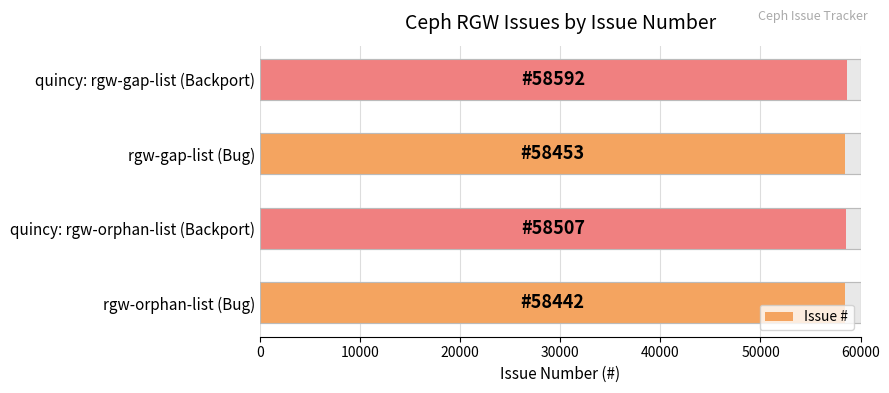

The value at rgw-gap-list (Bug) is 91801. True or false?

False